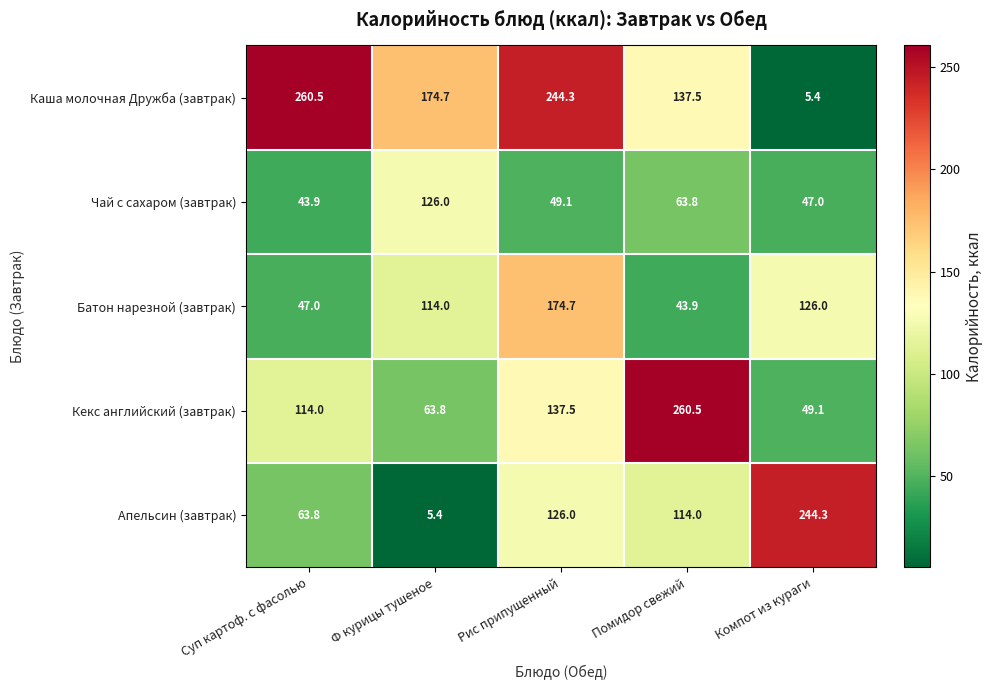

Where does the Каша молочная Дружба (завтрак) series first go above 174?

Суп картоф. с фасолью